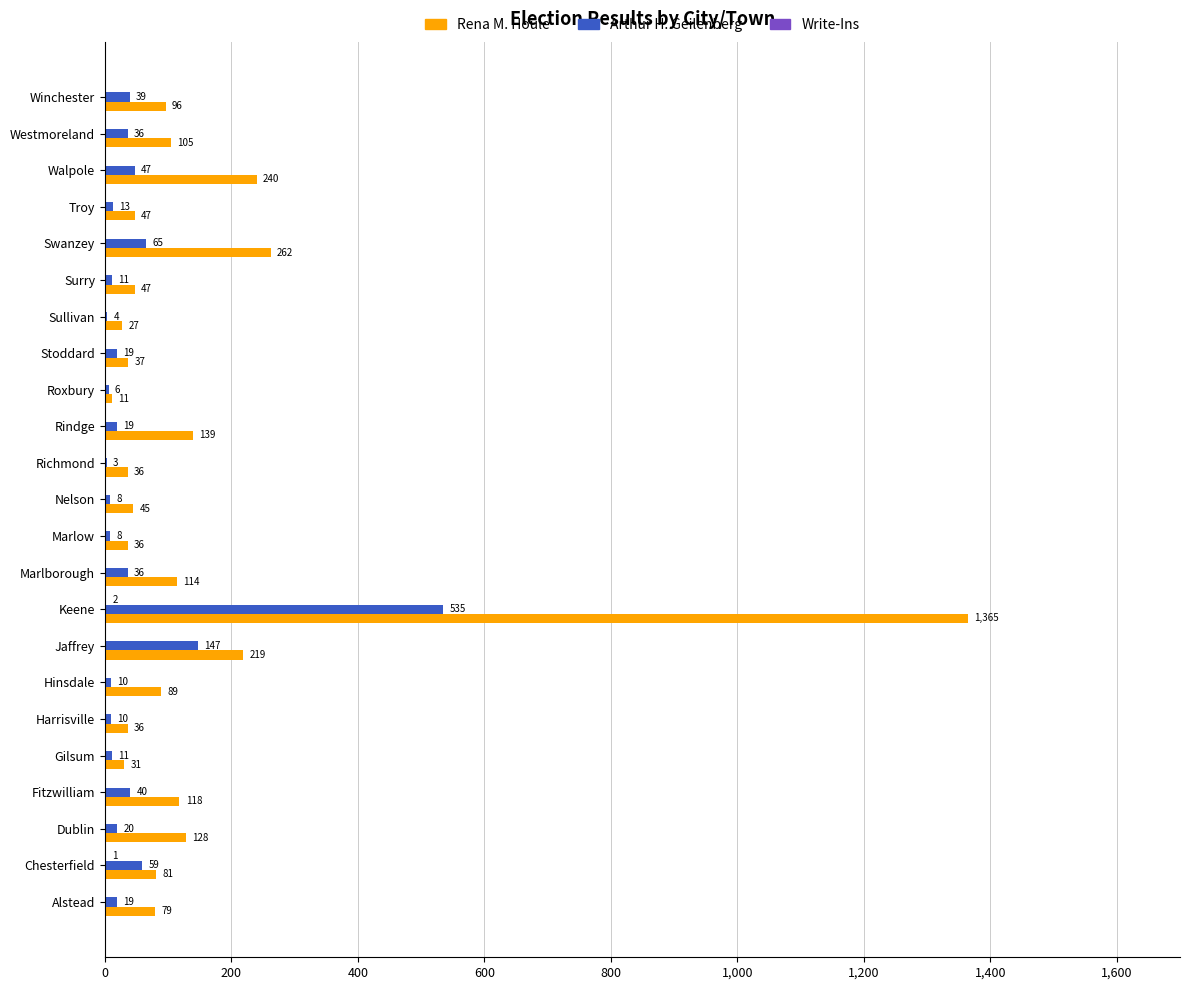

Between Richmond and Winchester, which series saw the biggest shift?

Rena M. Houle